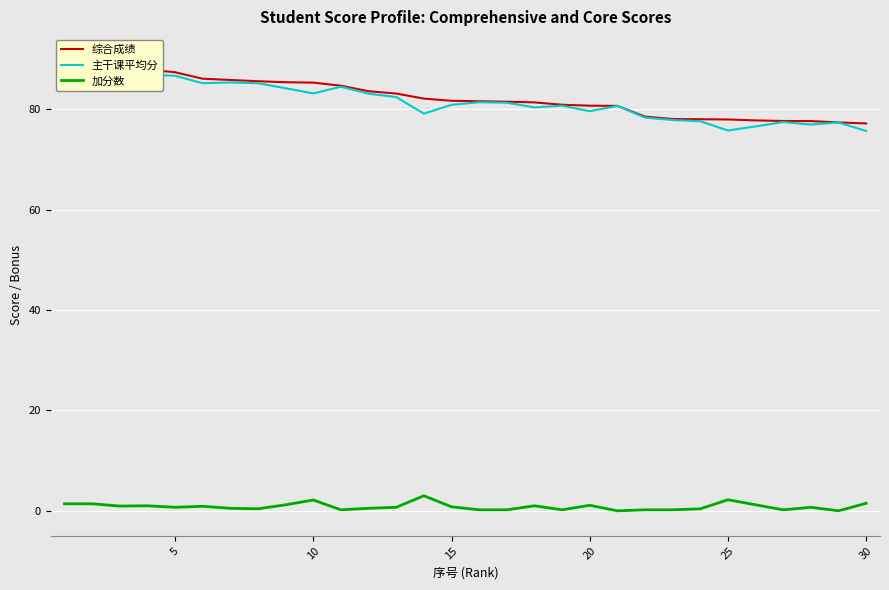

At how many categories does at least one series exceed 9?

30